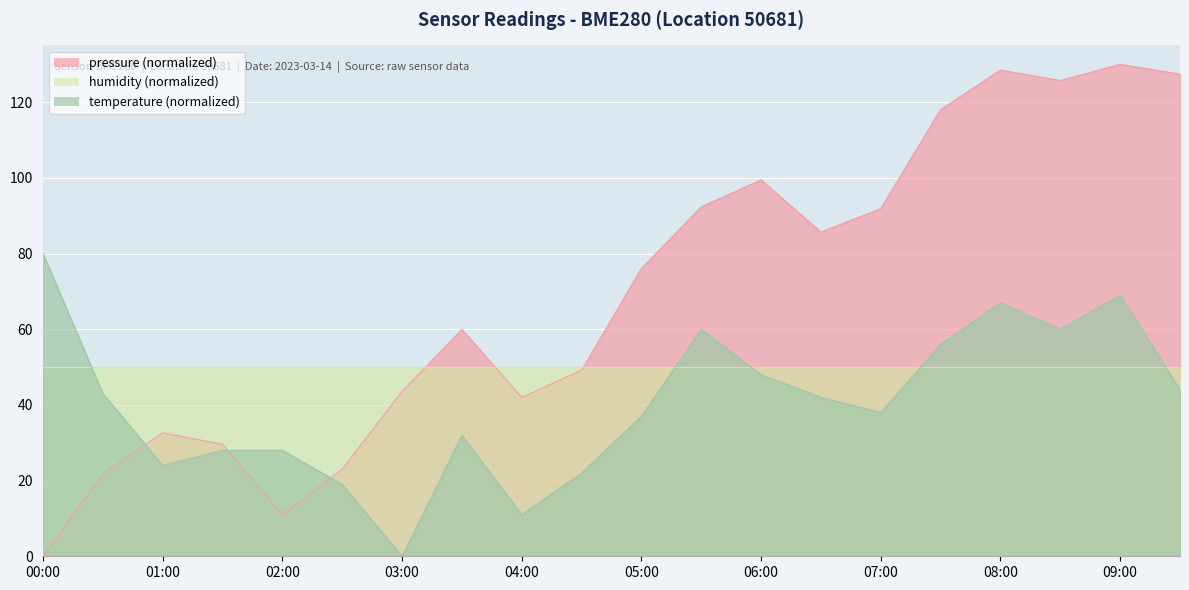

The value of pressure at 00:00 is -80.3. True or false?

False